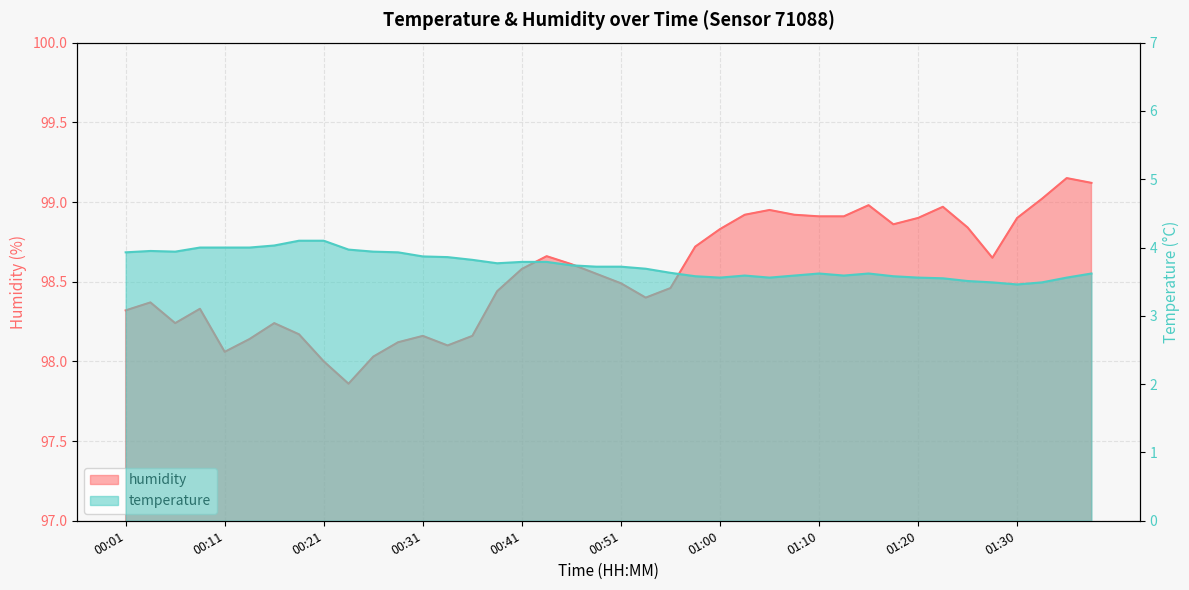

What is the greatest value displayed?

99.2